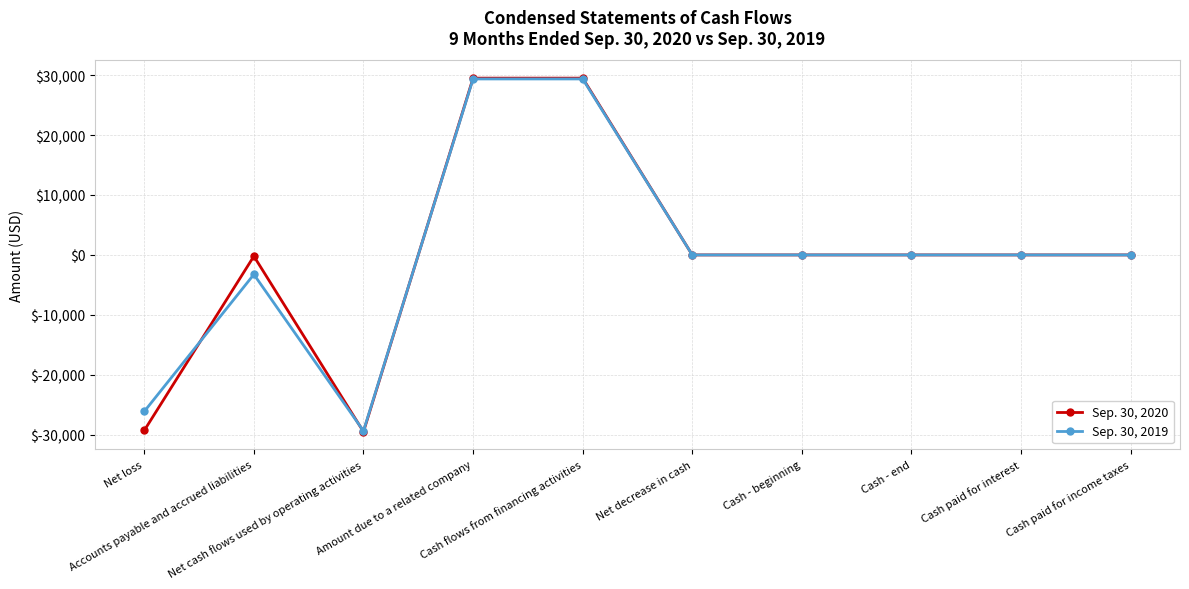

What is the greatest value displayed?

29492